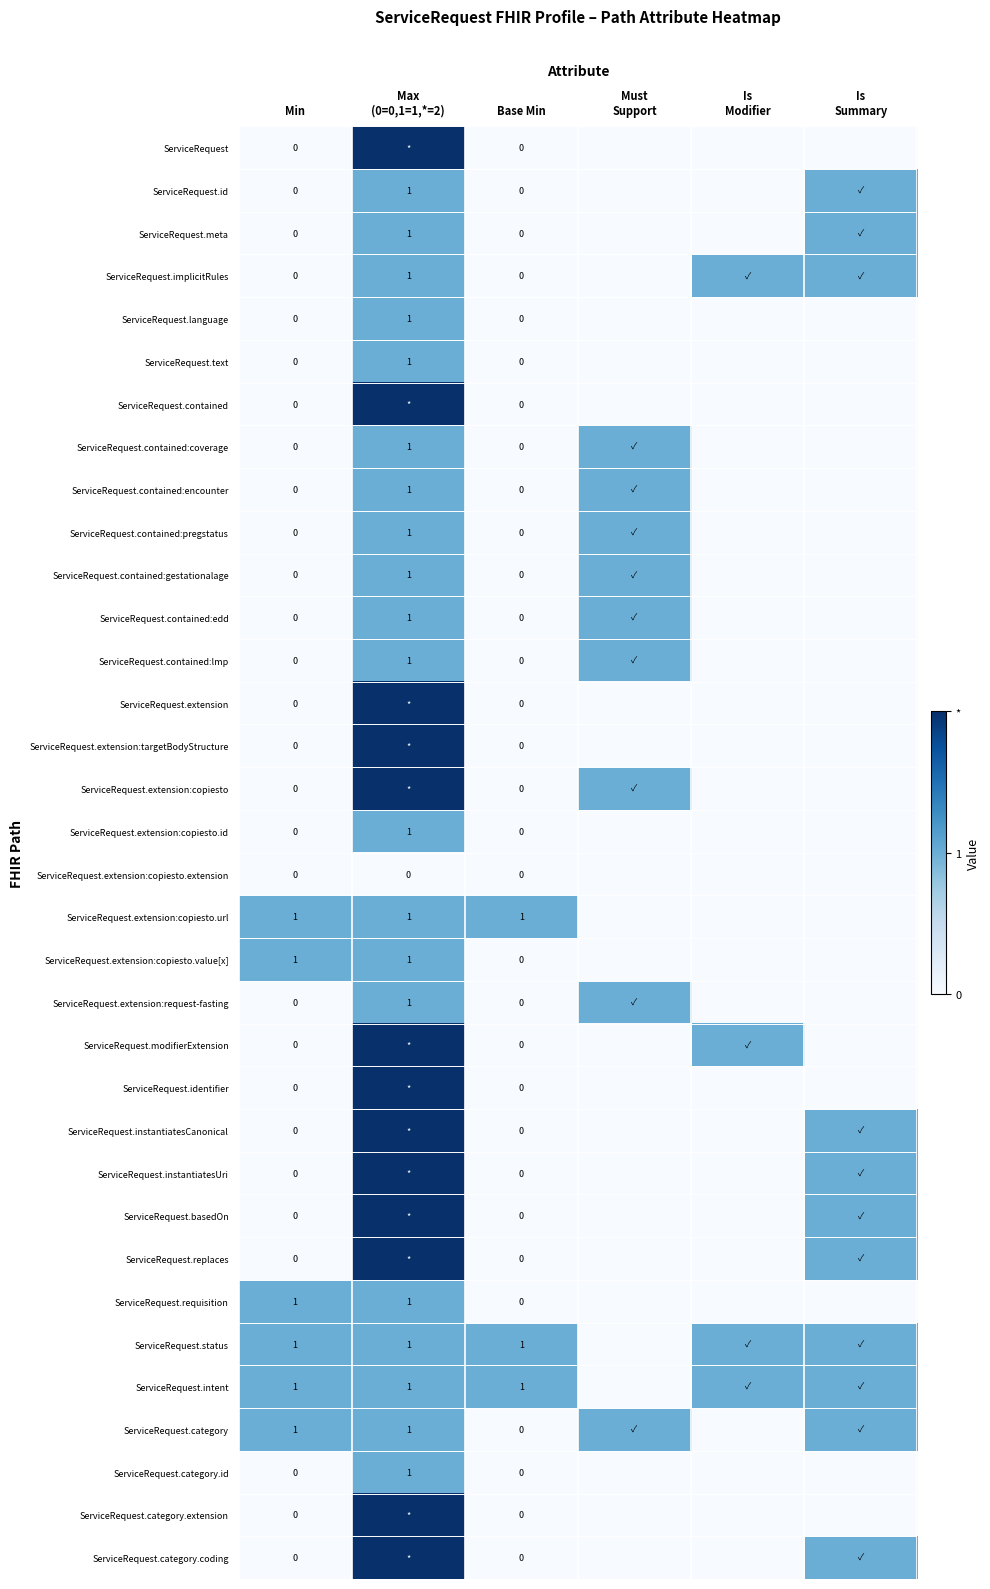

What is the total value across all series at Min?

6